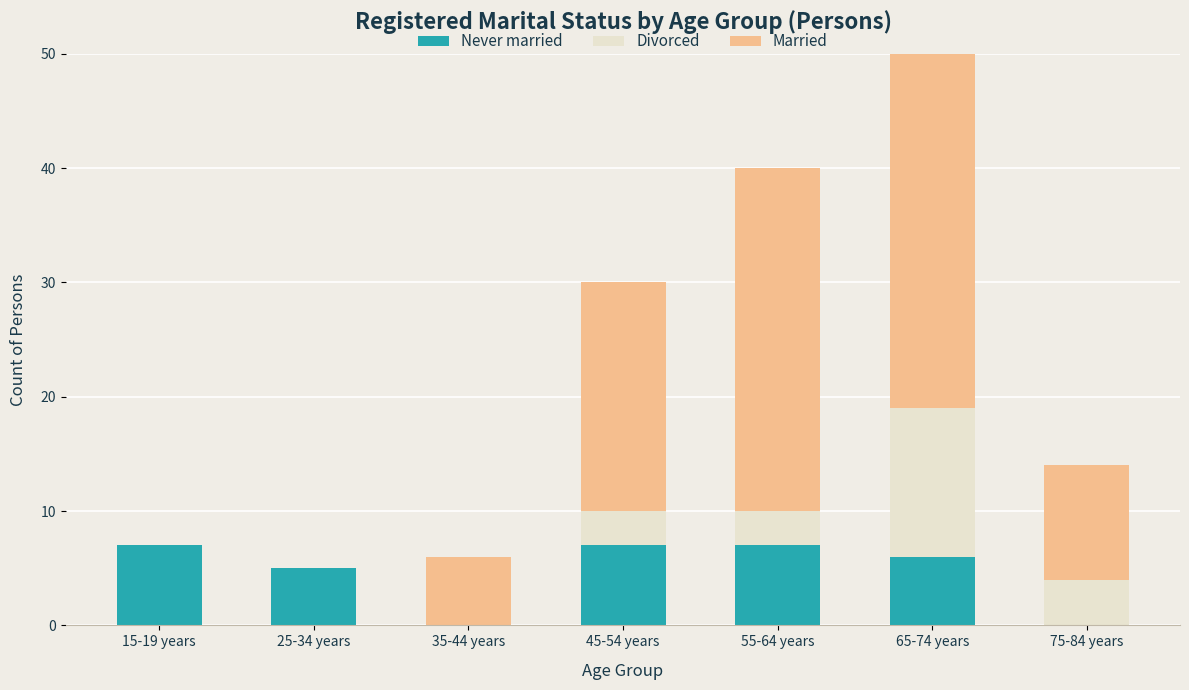

Which label corresponds to the largest value in the chart?

65-74 years